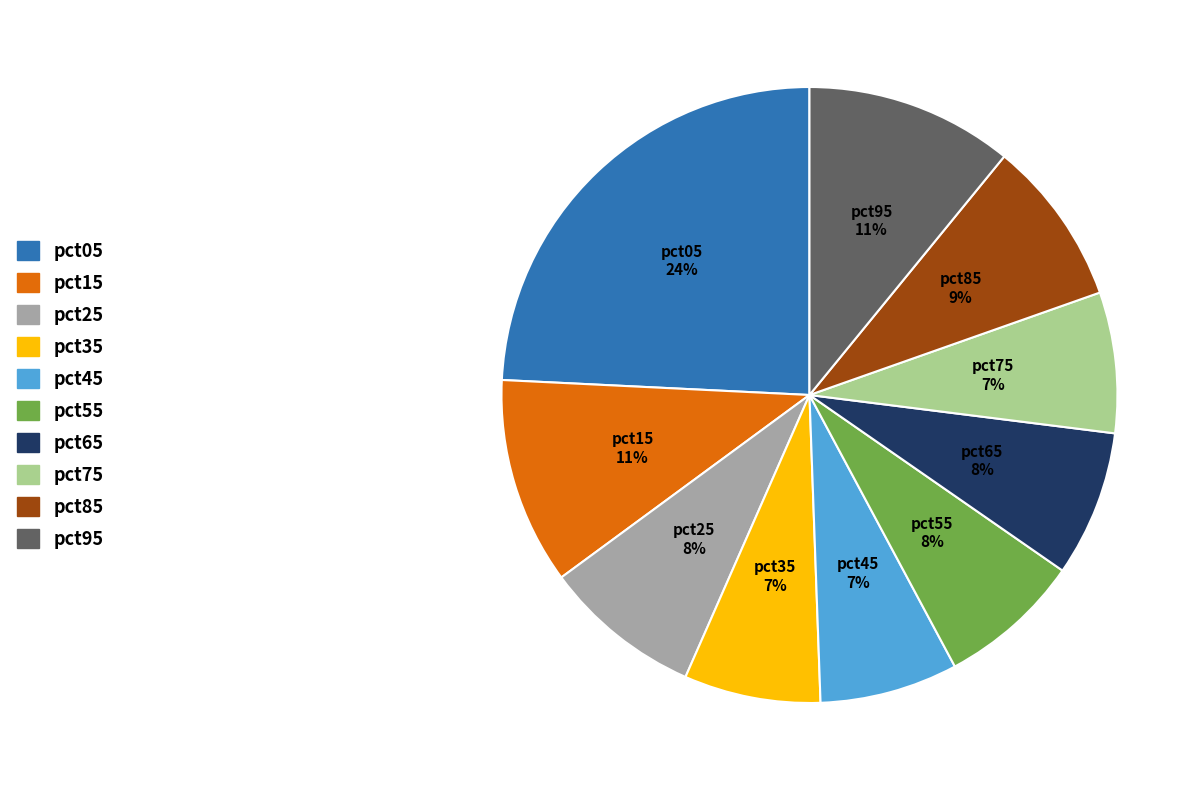

Do pct15 and pct35 together represent more than half of the pie?

No